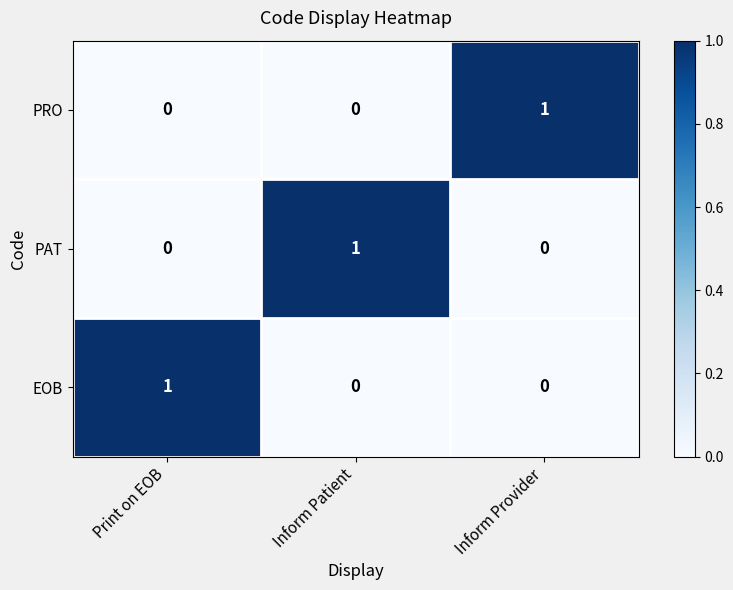

Reading left to right, list all the values displayed in this chart.

PRO: 0	0	1
PAT: 0	1	0
EOB: 1	0	0